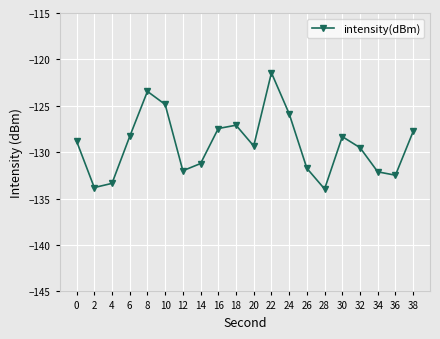

What is the value of the 17th point from the left?

-129.5